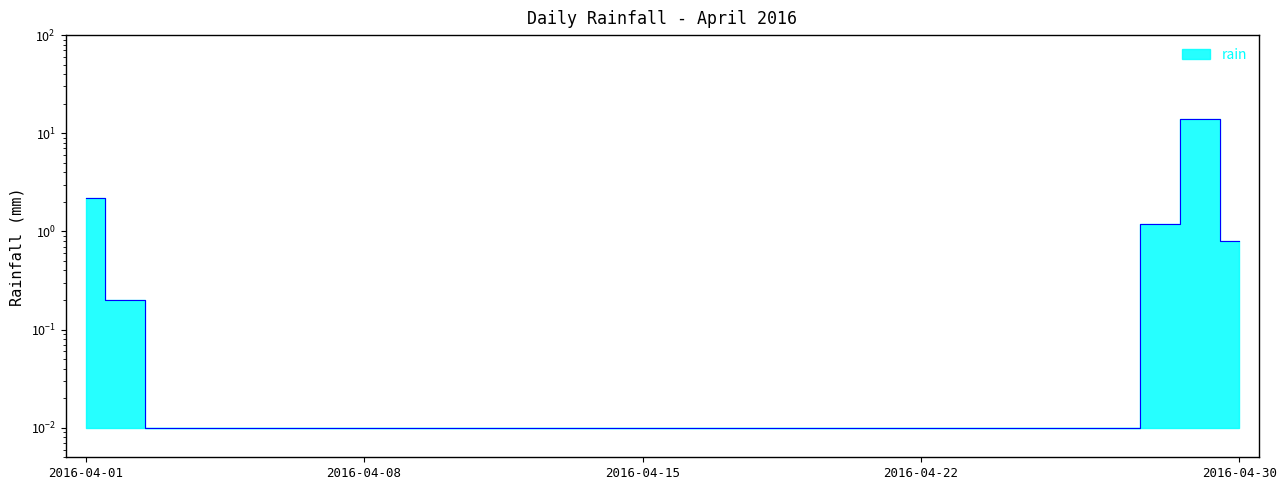

The value at 2016-04-01 is 1.2. True or false?

False